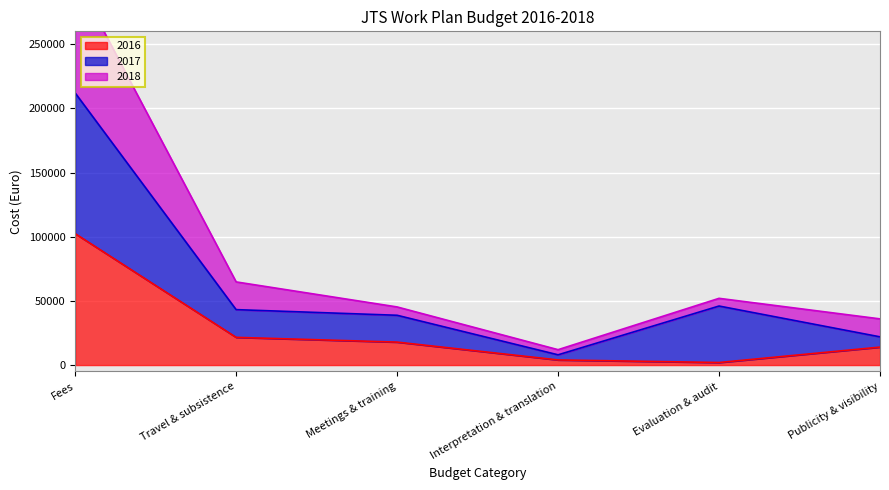

The value of 2016 at Travel & subsistence is 21600. True or false?

True